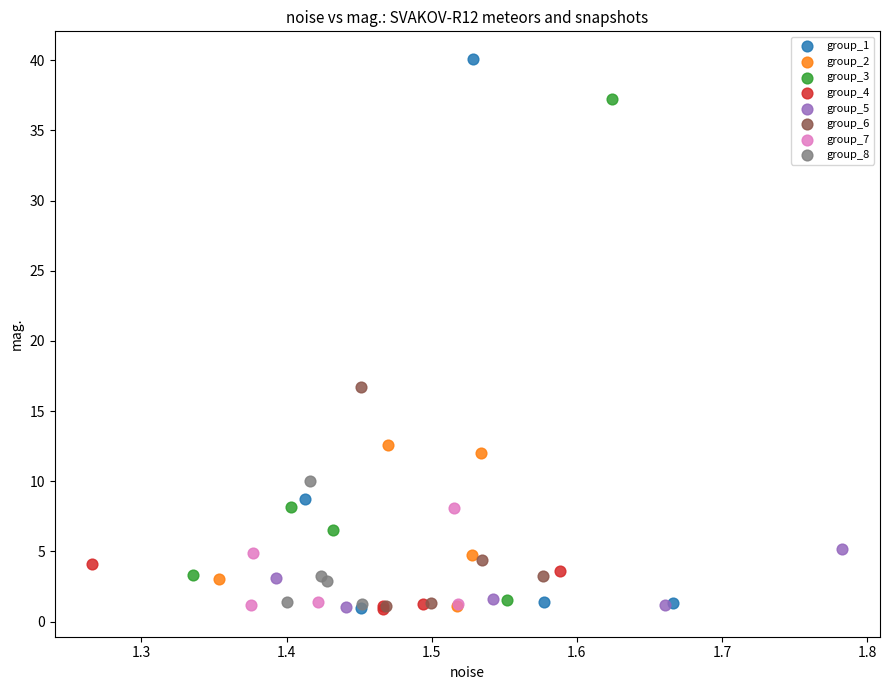

What are all the series names shown in the legend?

group_1, group_2, group_3, group_4, group_5, group_6, group_7, group_8